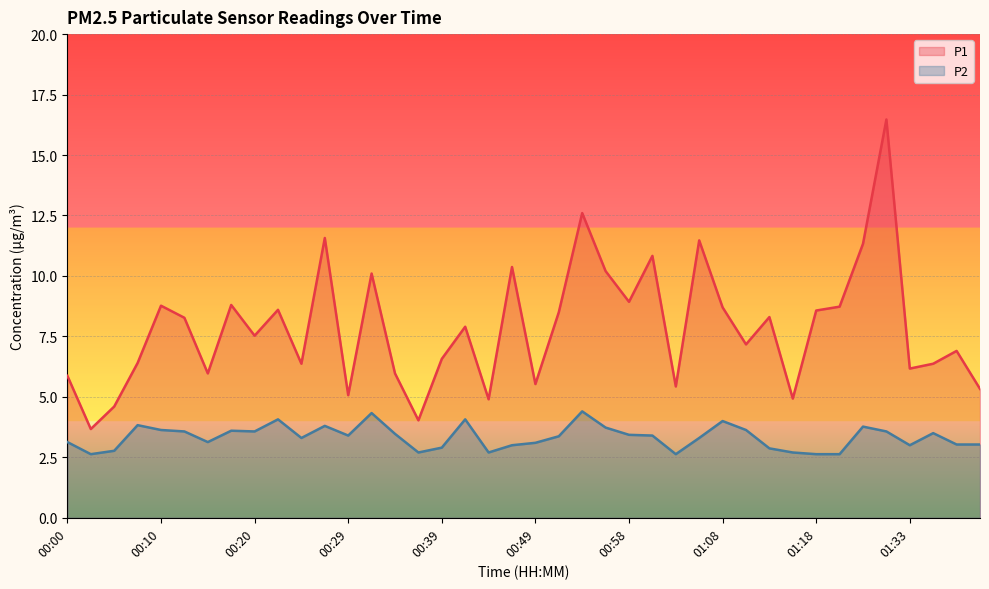

Is the value of P1 at 00:03 greater than the value of P2 at 01:30?

Yes